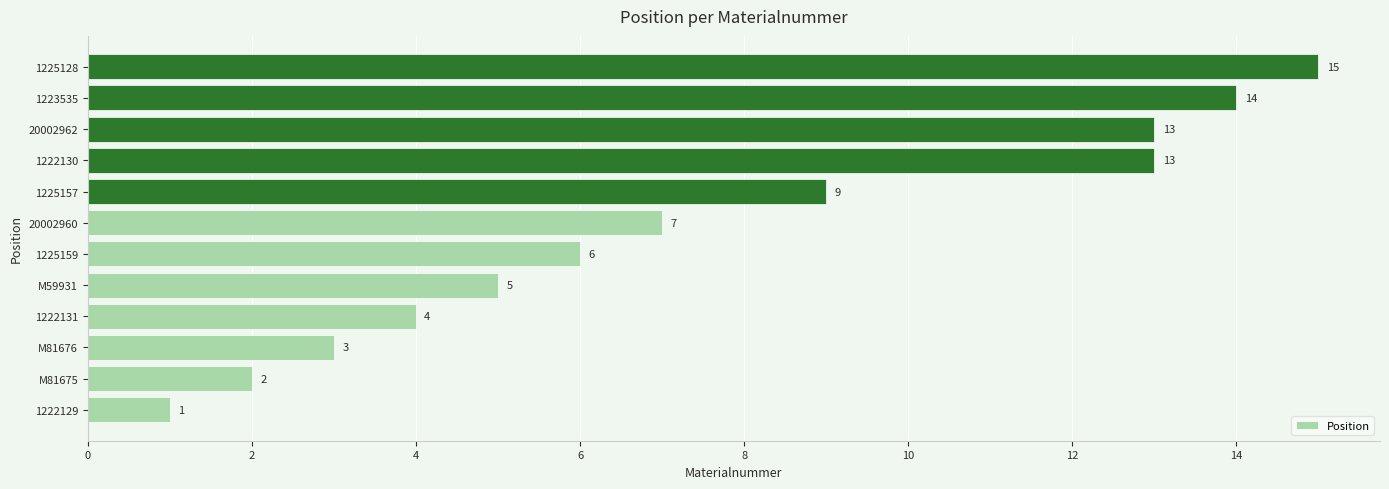

At which label is the value closest to 8?

20002960